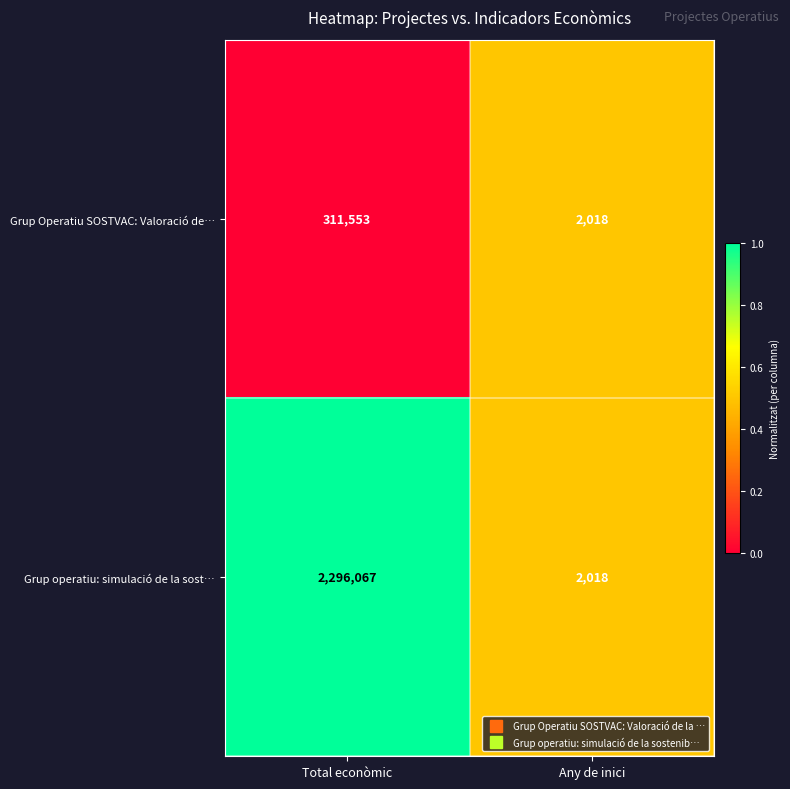

What is the approximate value of Grup operatiu: simulació de la sost… at Total econòmic, to the nearest 100?

2296100